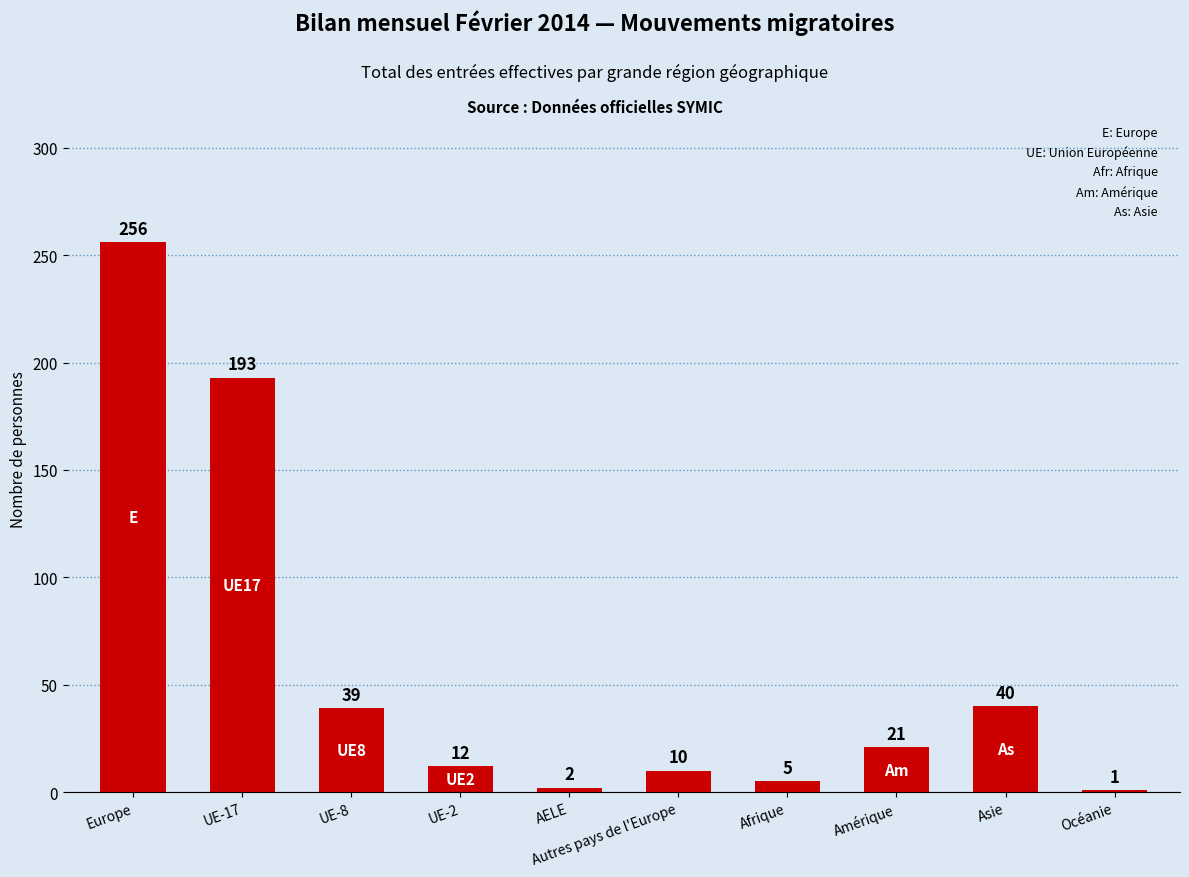

What is the label of the 10th bar from the left?

Océanie